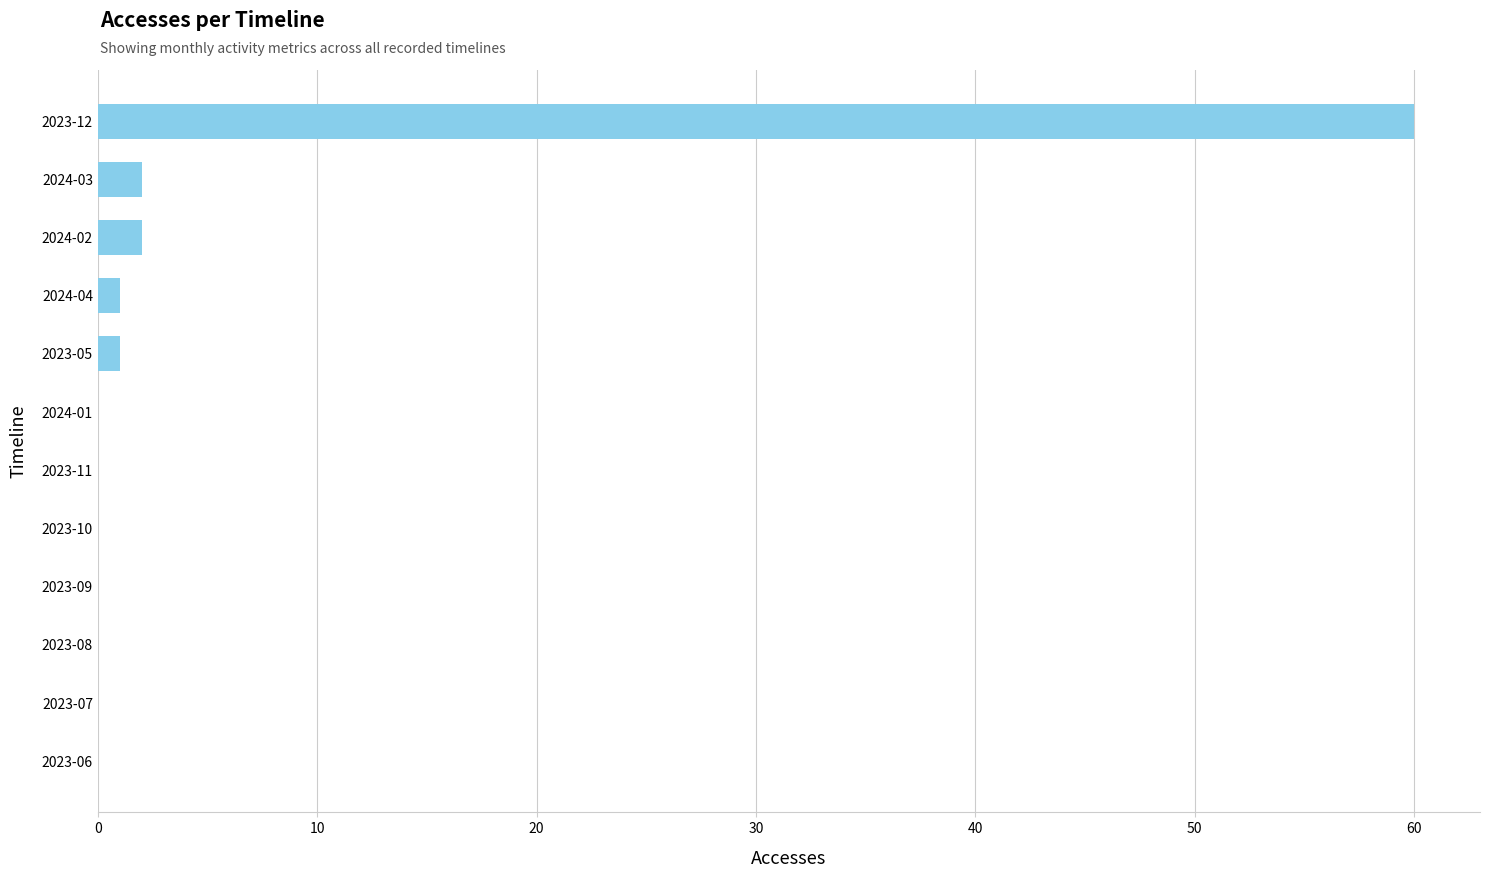

What is the sum of the values at 2023-12 and 2023-10?

60